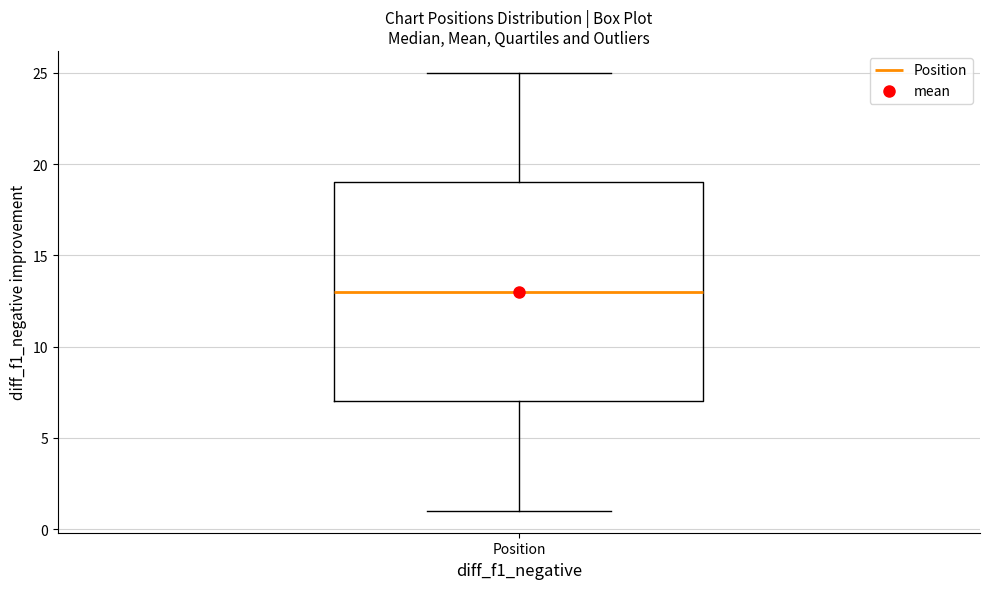

Where does the upper whisker of the box for Position end on the y-axis? The values are not printed on the chart, so give them approximately, as read against the axis.

25